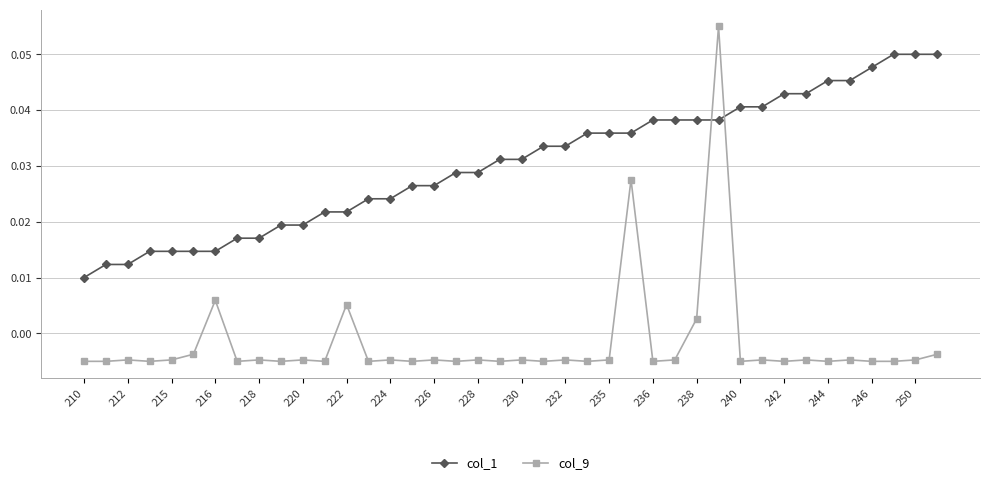

What are all the series names shown in the legend?

col_1, col_9